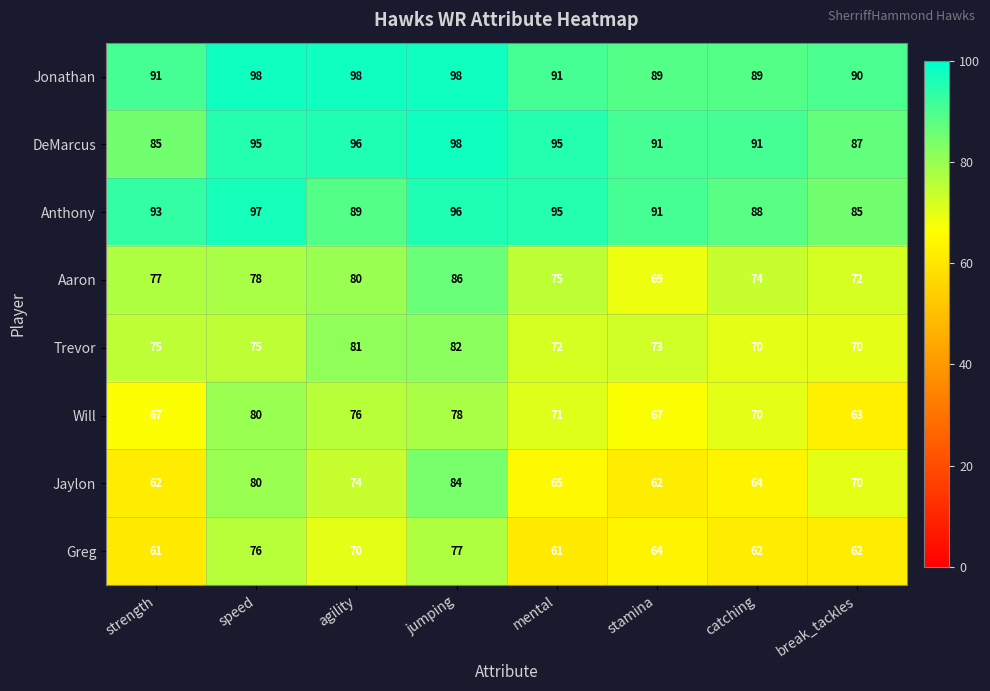

What is the sum of all Will values?

572